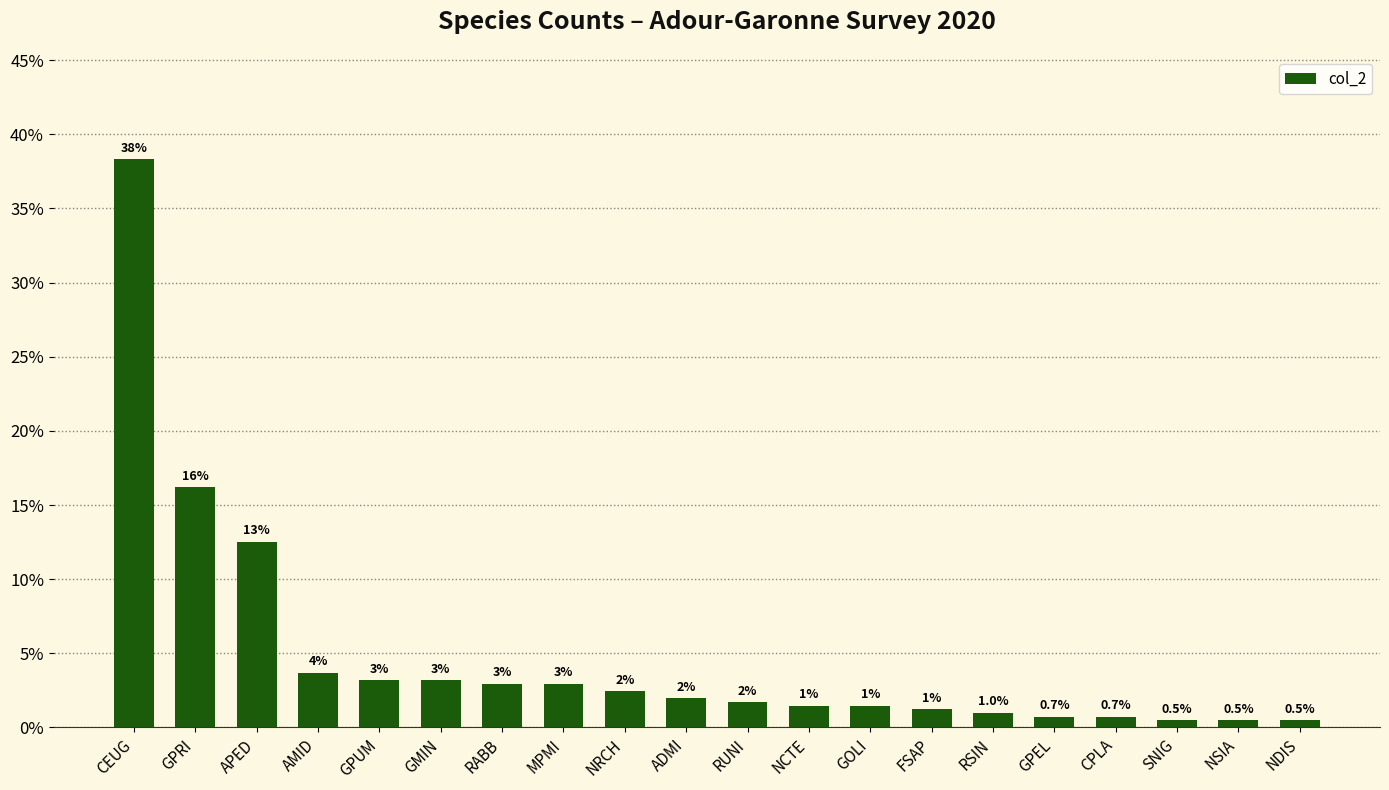

How many data points are above 1?

14